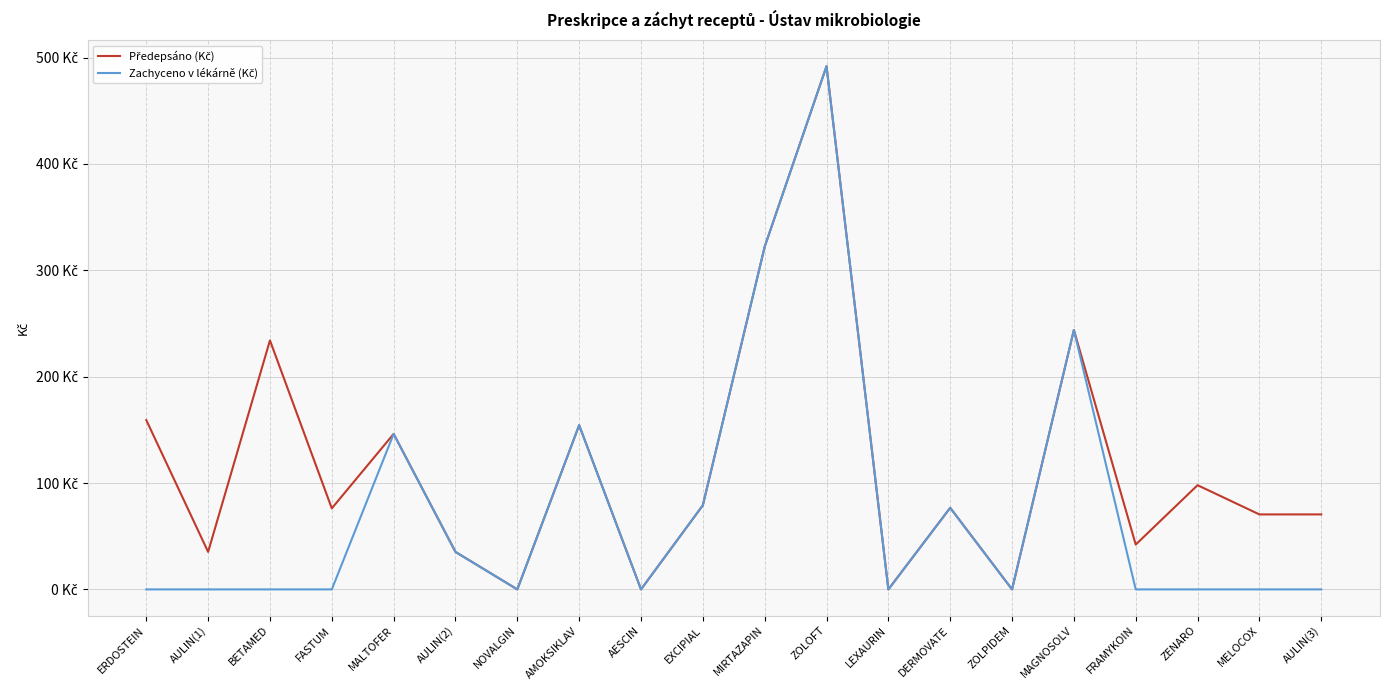

Which series has the largest total across all categories?

Předepsáno (Kč)